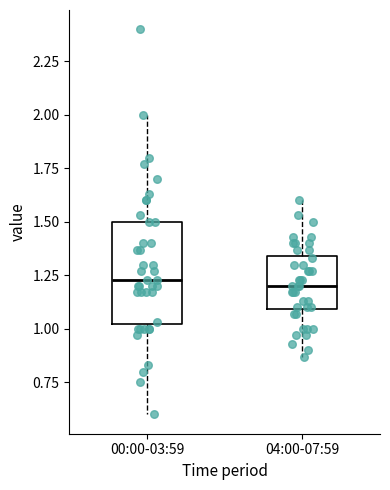

Where does the median line of the box for 00:00-03:59 sit on the y-axis? The values are not printed on the chart, so give them approximately, as read against the axis.

1.25